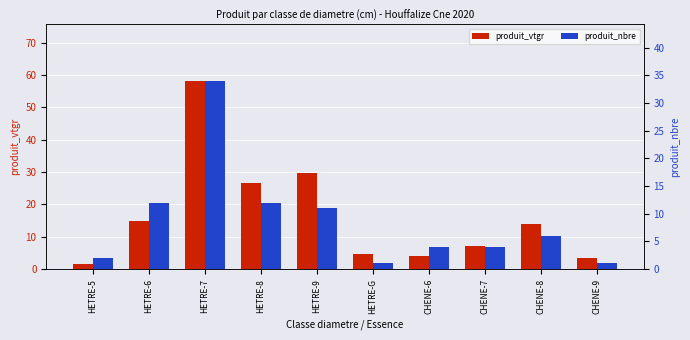

List the series in order of their peak value, lowest first.

produit_nbre, produit_vtgr